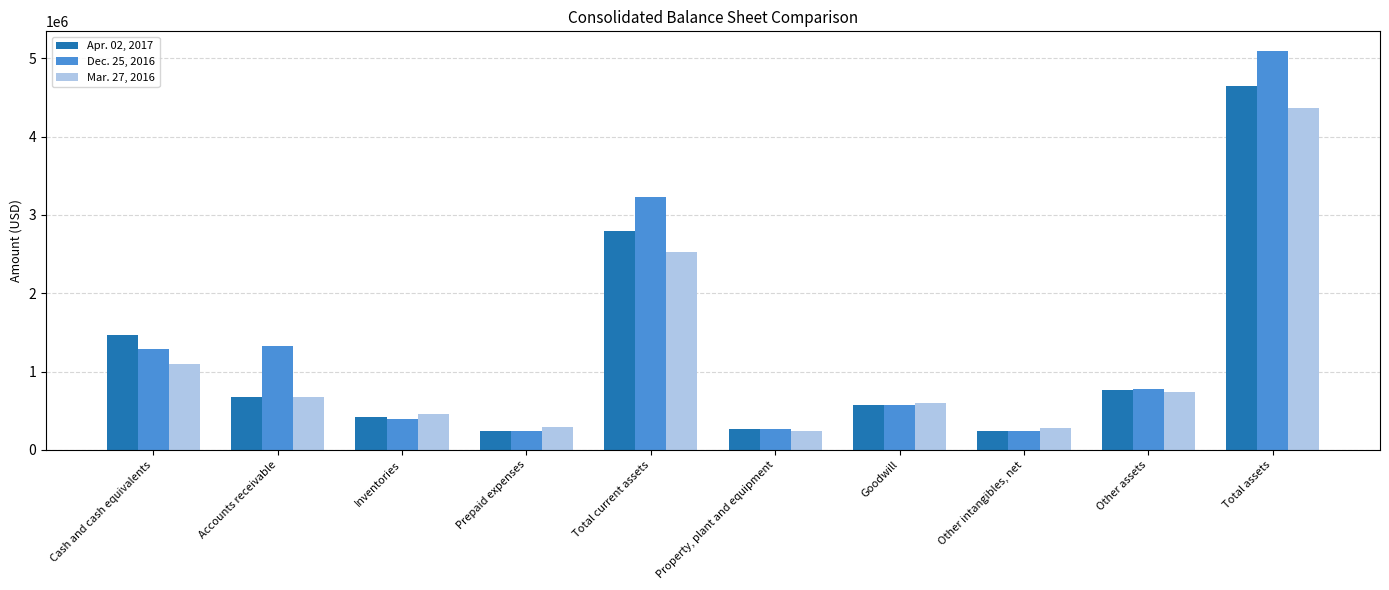

How many groups of bars are there?

10